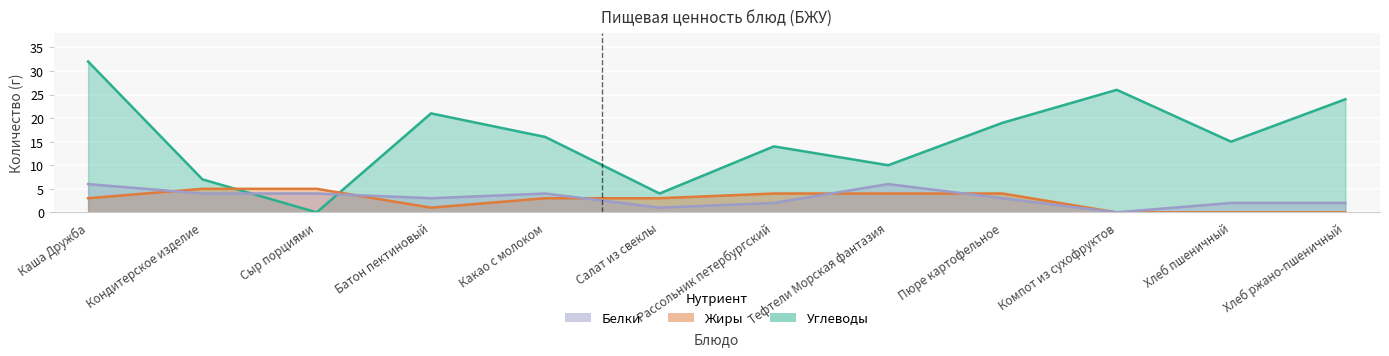

Is it true that Белки equals 2 at Рассольник петербургский?

True